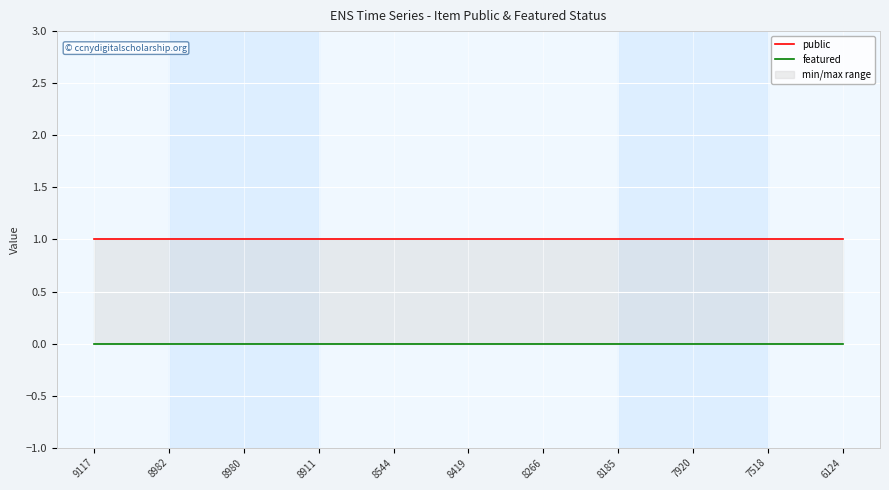

Reading left to right, list all the values displayed in this chart.

public: 9117=1	8982=1	8980=1	8911=1	8544=1	8419=1	8266=1	8185=1	7920=1	7518=1	6124=1
featured: 9117=0	8982=0	8980=0	8911=0	8544=0	8419=0	8266=0	8185=0	7920=0	7518=0	6124=0